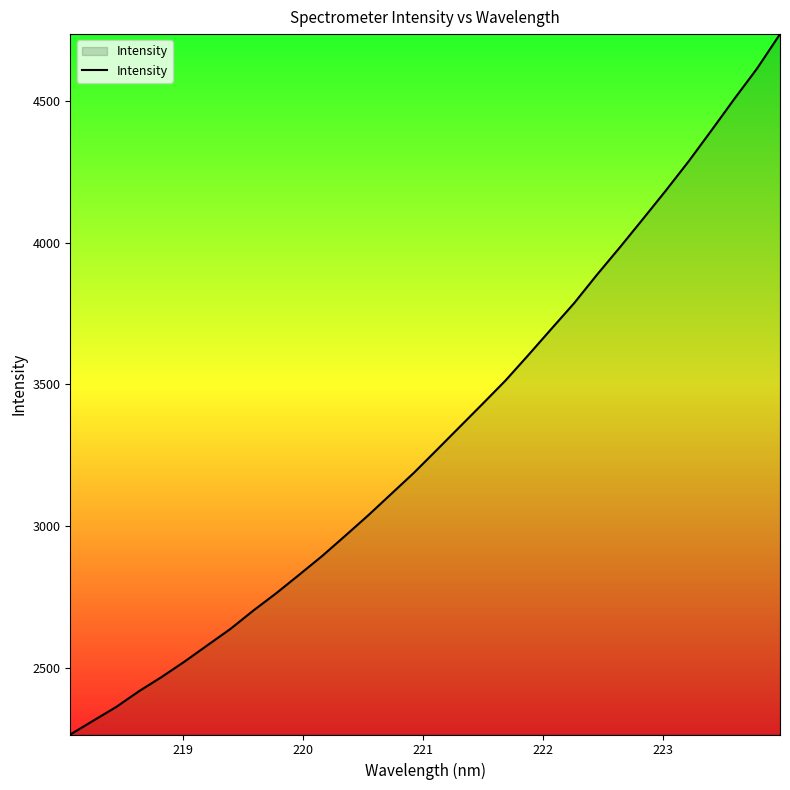

What is the difference between the maximum and minimum values?

2471.7